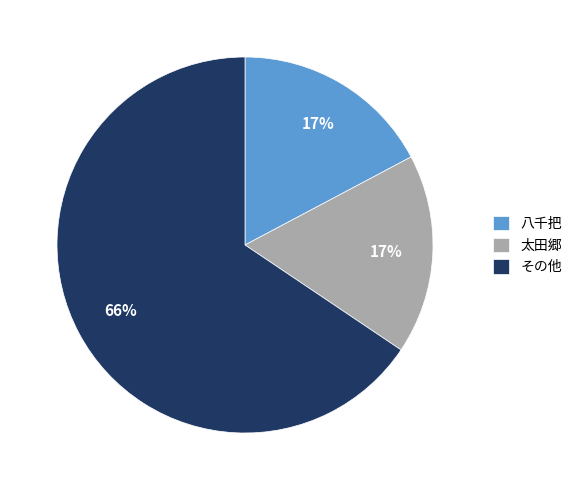

Is there a majority slice in this chart?

Yes